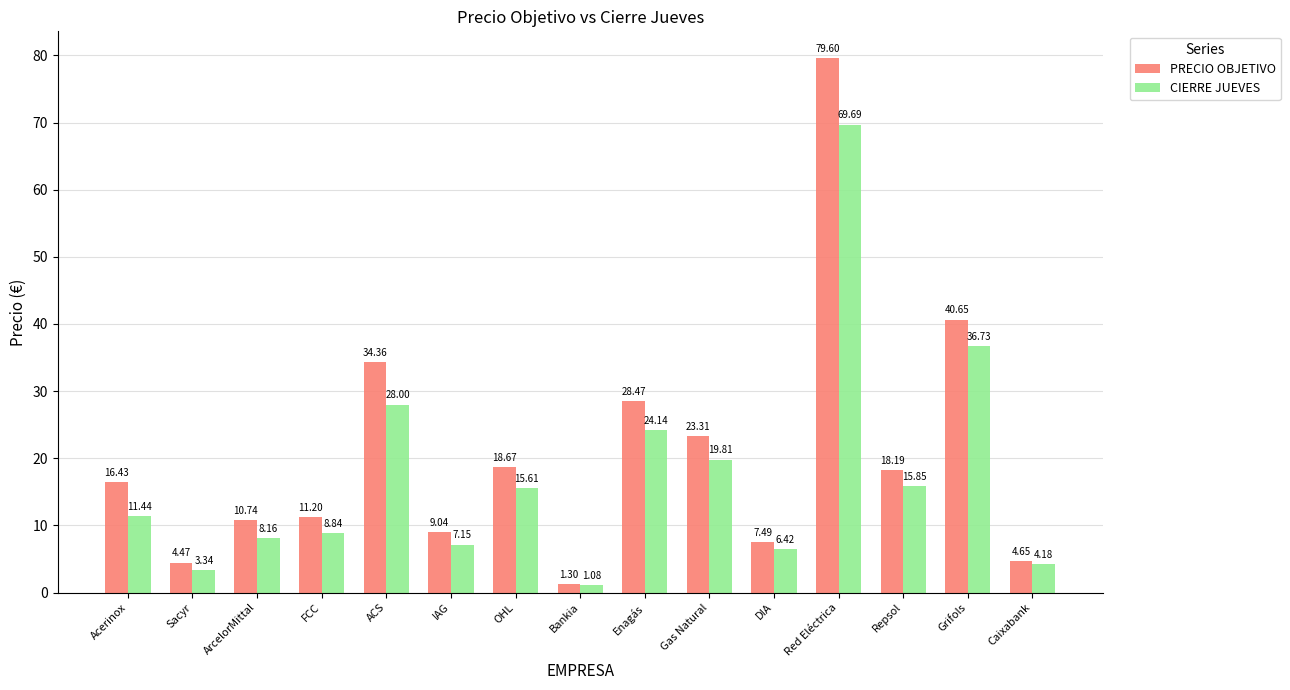

Rank the series by their maximum value, from highest to lowest.

PRECIO OBJETIVO, CIERRE JUEVES